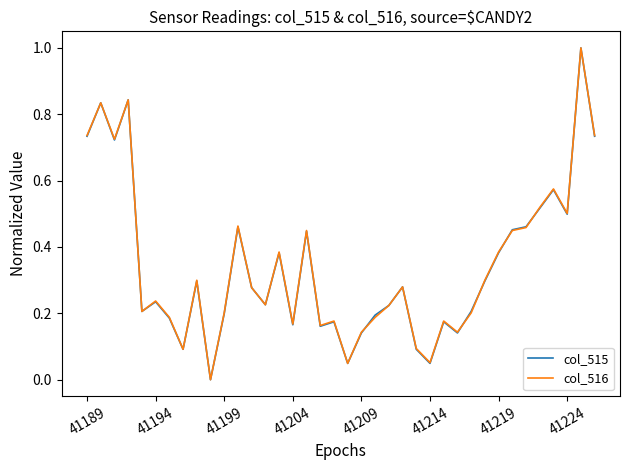

What is the maximum value for col_515?

1.0